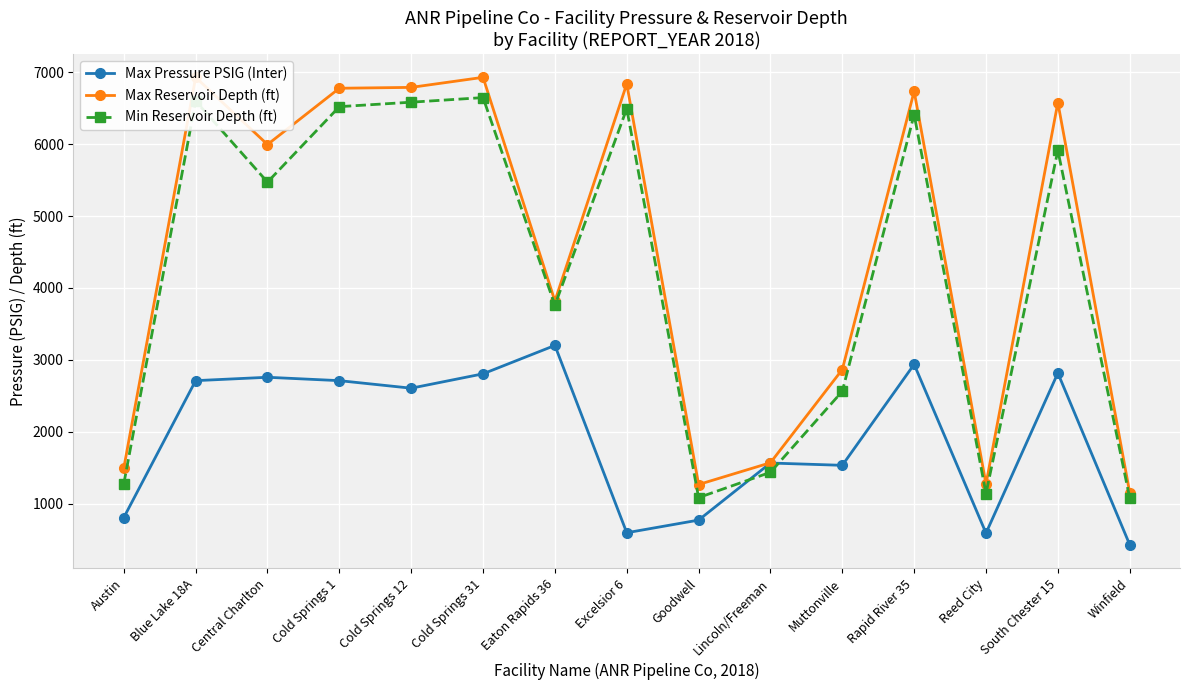

Reading right to left, transcribe all the data shown in this chart.

Max Pressure PSIG (Inter): Winfield=428	South Chester 15=2816	Reed City=589	Rapid River 35=2937	Muttonville=1532	Lincoln/Freeman=1564	Goodwell=770	Excelsior 6=594	Eaton Rapids 36=3200	Cold Springs 31=2805	Cold Springs 12=2605	Cold Springs 1=2710	Central Charlton=2757	Blue Lake 18A=2710	Austin=805
Max Reservoir Depth (ft): Winfield=1153	South Chester 15=6579	Reed City=1271	Rapid River 35=6736	Muttonville=2865	Lincoln/Freeman=1568	Goodwell=1265	Excelsior 6=6839	Eaton Rapids 36=3818	Cold Springs 31=6930	Cold Springs 12=6790	Cold Springs 1=6778	Central Charlton=5995	Blue Lake 18A=6930	Austin=1494
Min Reservoir Depth (ft): Winfield=1079	South Chester 15=5914	Reed City=1139	Rapid River 35=6412	Muttonville=2562	Lincoln/Freeman=1435	Goodwell=1083	Excelsior 6=6494	Eaton Rapids 36=3759	Cold Springs 31=6648	Cold Springs 12=6584	Cold Springs 1=6522	Central Charlton=5472	Blue Lake 18A=6600	Austin=1275